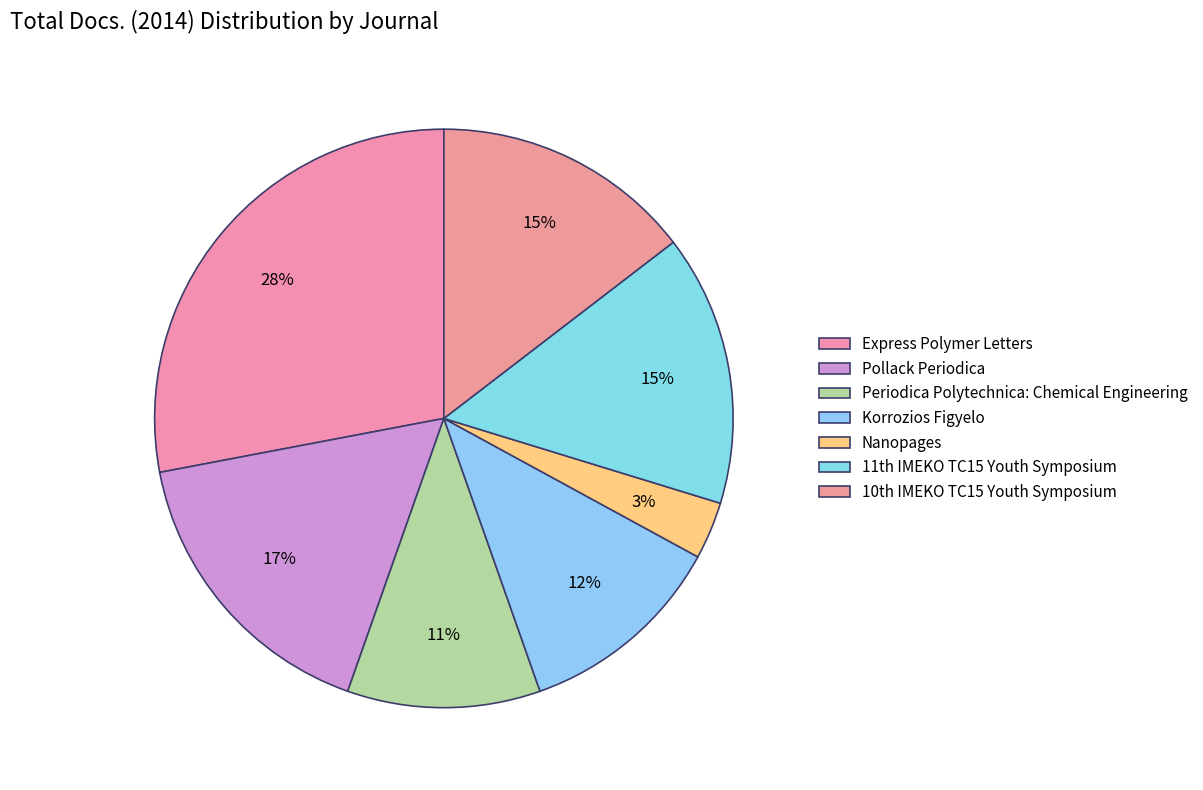

How many slices are in this pie chart?

7